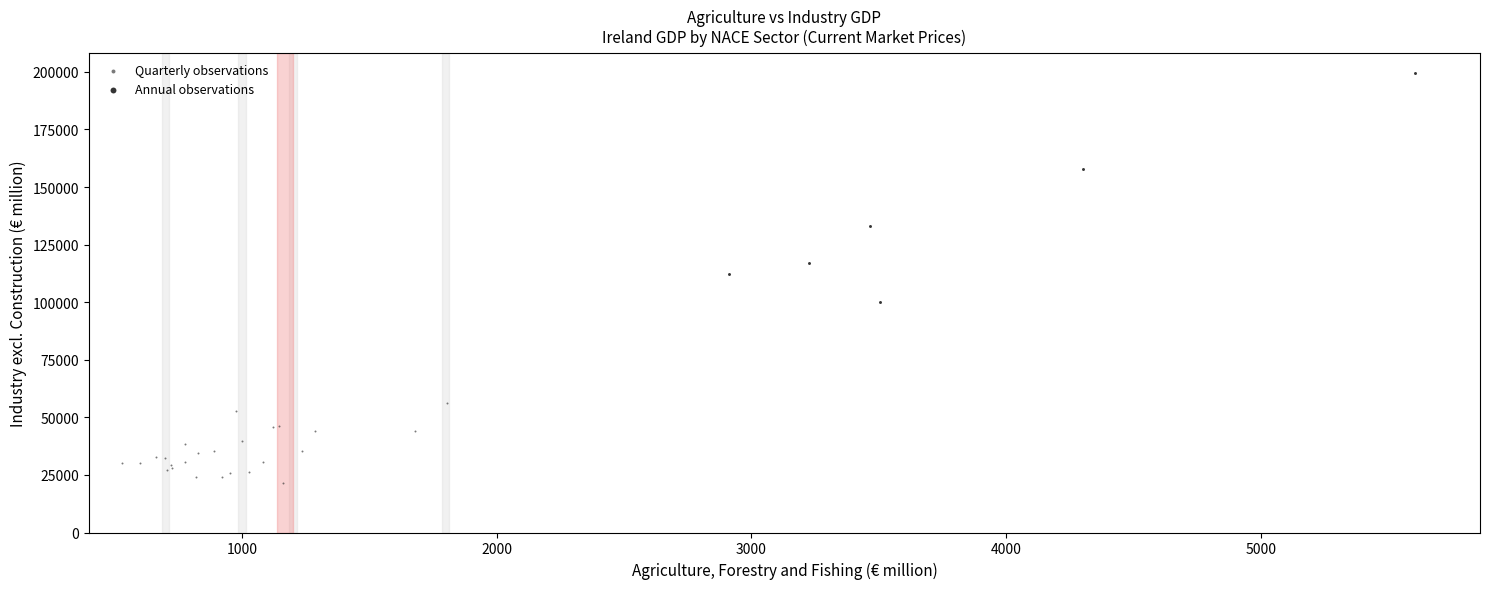

Which series contains the lowest Y value?

Quarterly observations